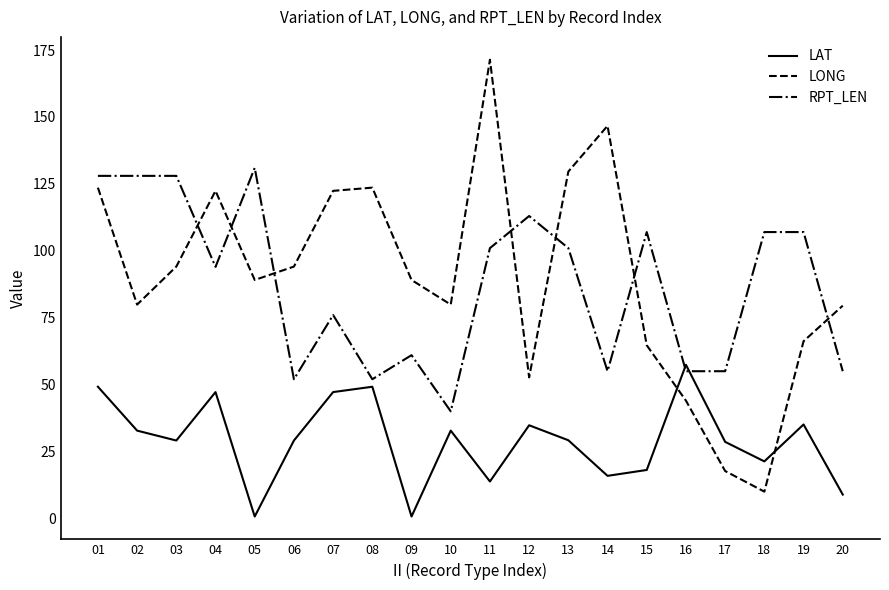

What is the lowest value of the RPT_LEN series?

40.0